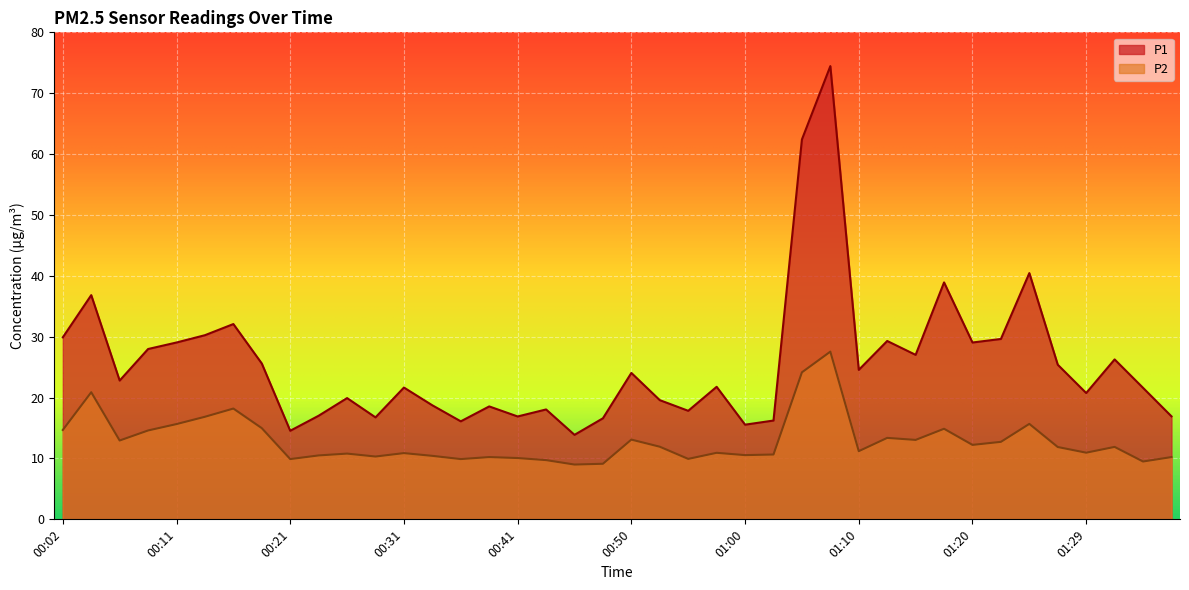

What position from the left is 01:34?

39